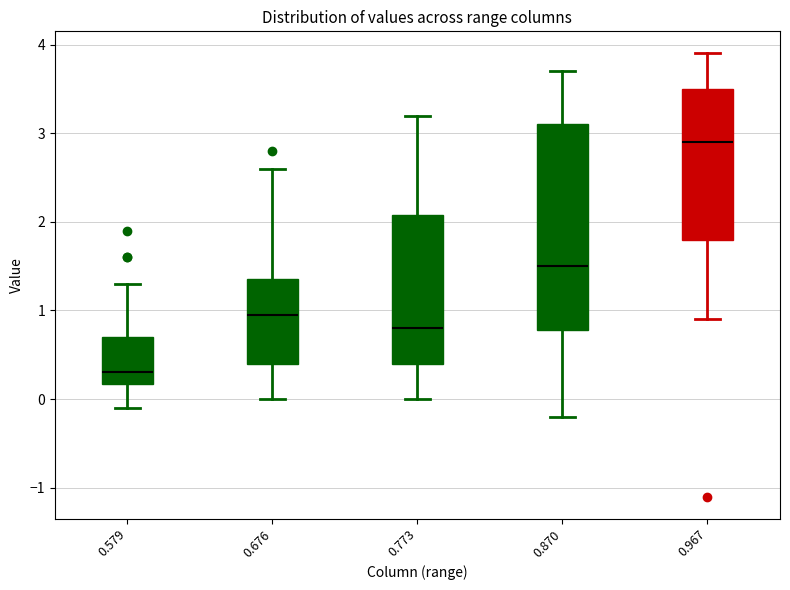

Reading left to right, transcribe this box plot: for each box, give where its median line is, the range the box spans, and where its two whiskers end, as read against the y-axis. The values are not printed on the chart, so give them approximately, as read against the axis.

0.579: median 0.3, box 0.2 to 0.7, whiskers -0.1 to 1.3
0.676: median 1.0, box 0.4 to 1.4, whiskers 0.0 to 2.6
0.773: median 0.8, box 0.4 to 2.1, whiskers 0.0 to 3.2
0.870: median 1.5, box 0.8 to 3.1, whiskers -0.2 to 3.7
0.967: median 2.9, box 1.8 to 3.5, whiskers 0.9 to 3.9